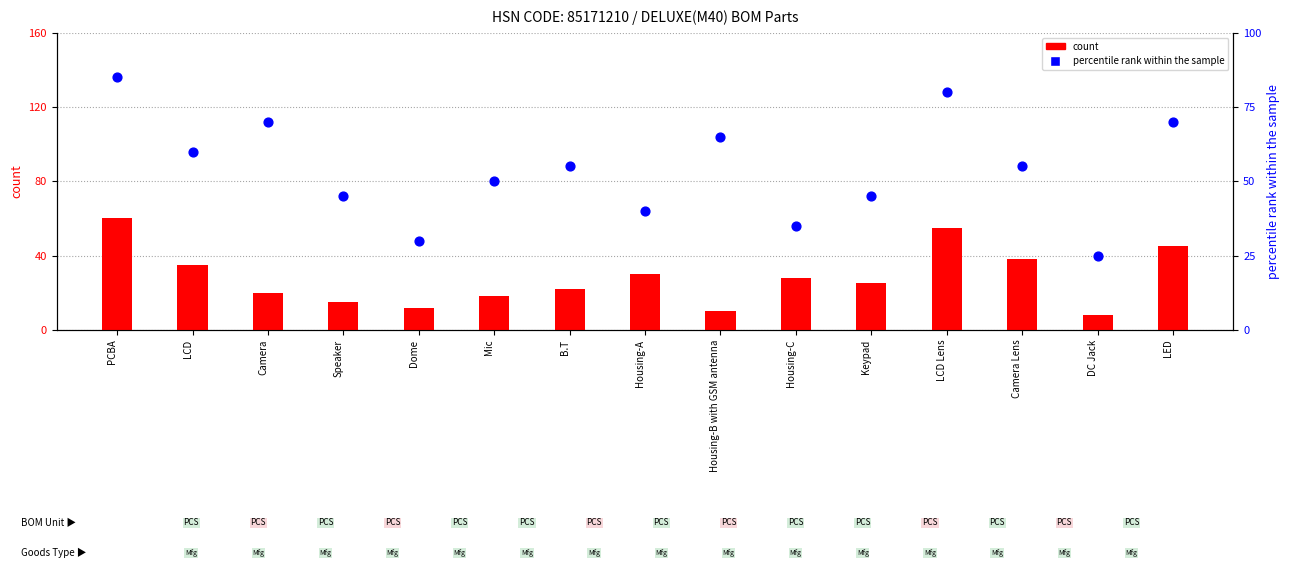

Which series reaches the maximum Y coordinate?

percentile rank within the sample